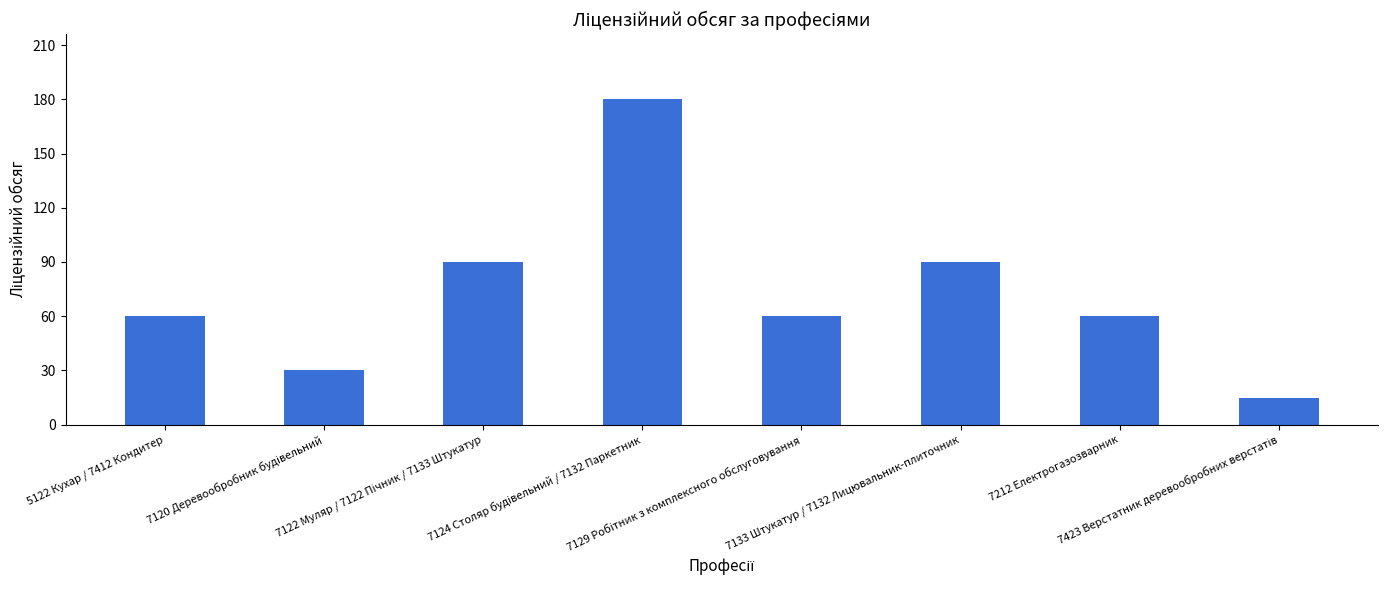

What is the smallest value displayed?

15